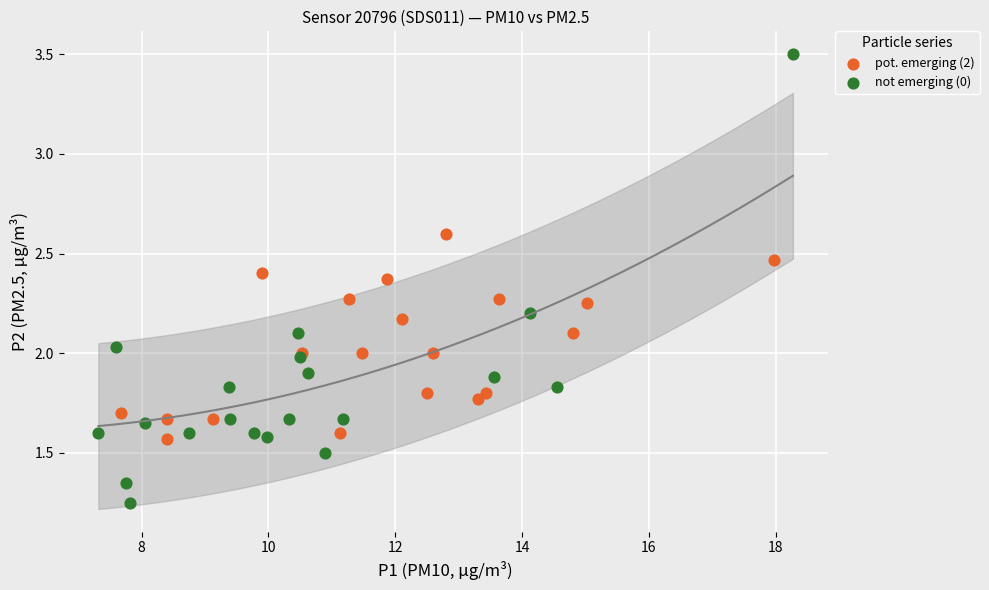

Which series reaches the maximum Y coordinate?

not emerging (0)